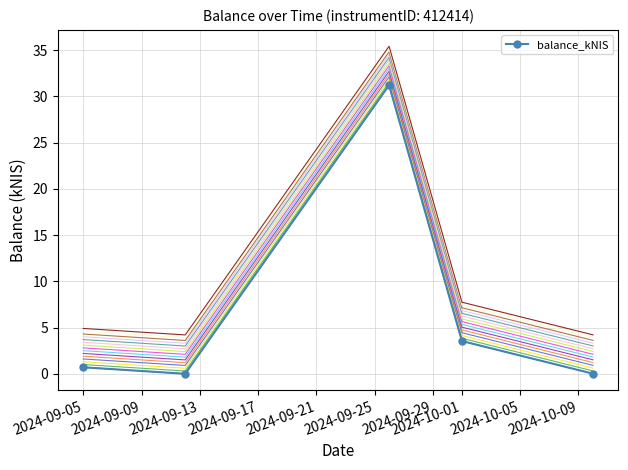

How many distinct data groups are displayed?

1